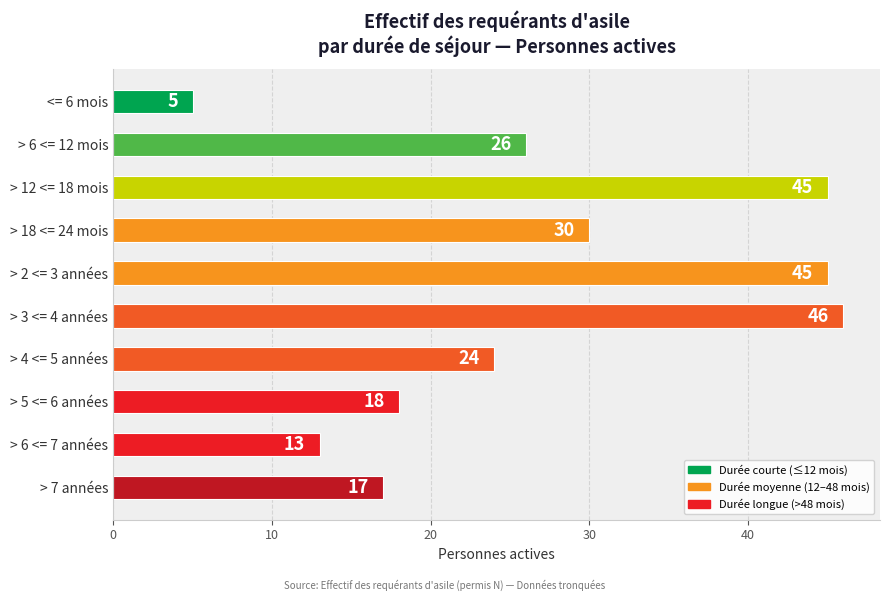

How many data points are less than 26?

5